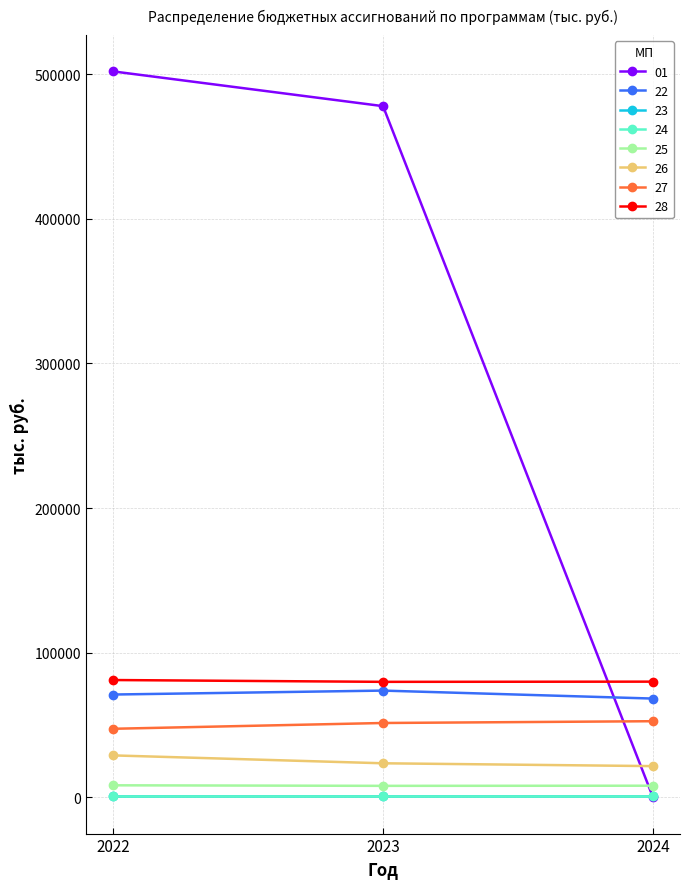

How many data points in 25 are above 8004?

2